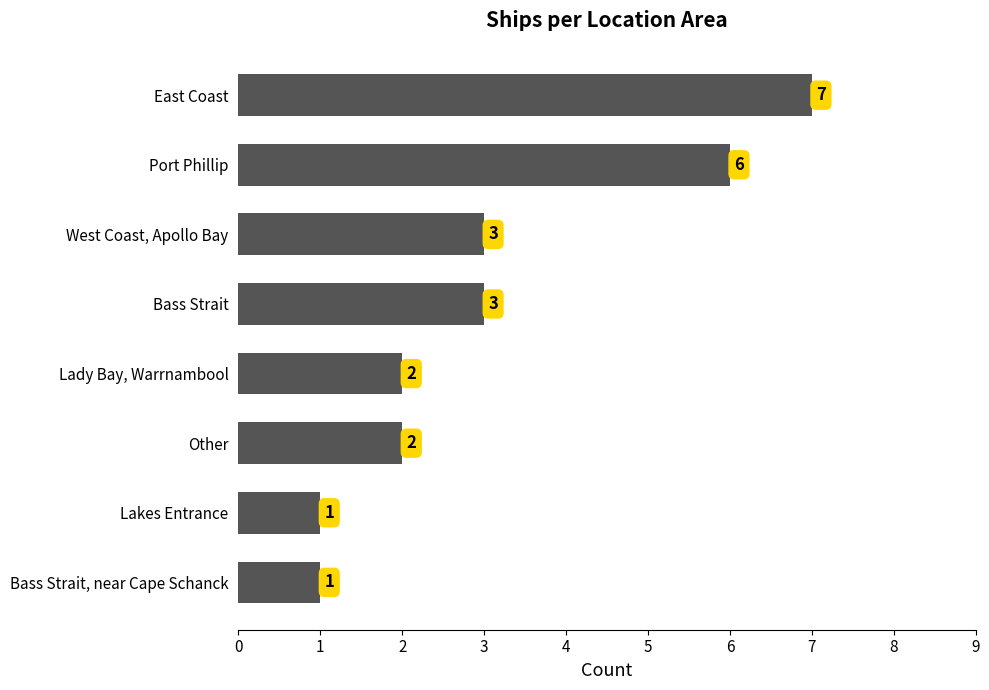

Count the values in the range 2 to 6.

5